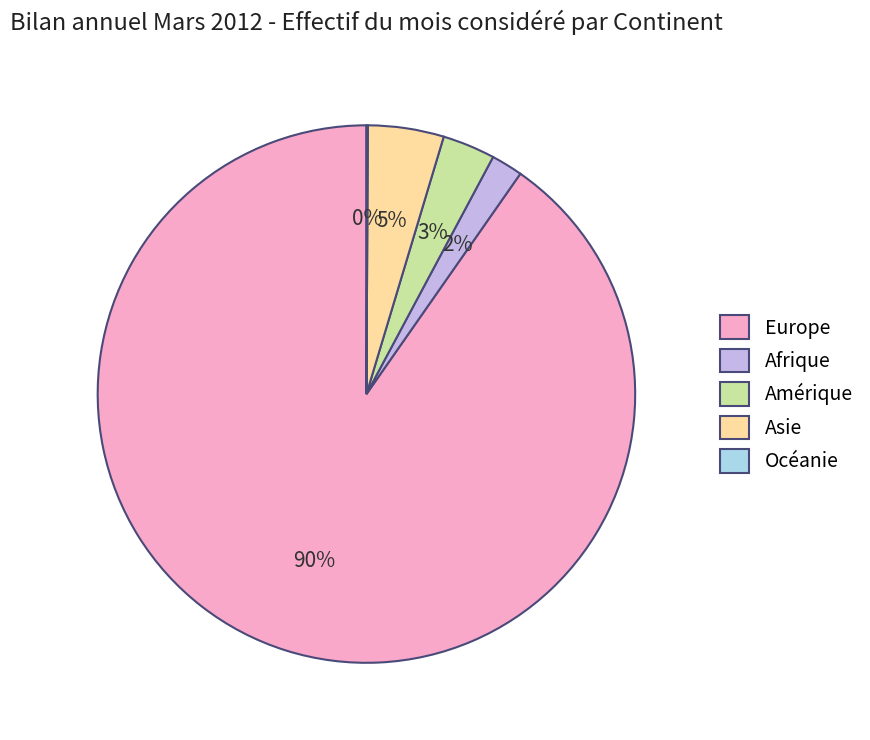

Is Europe the majority of the pie?

Yes